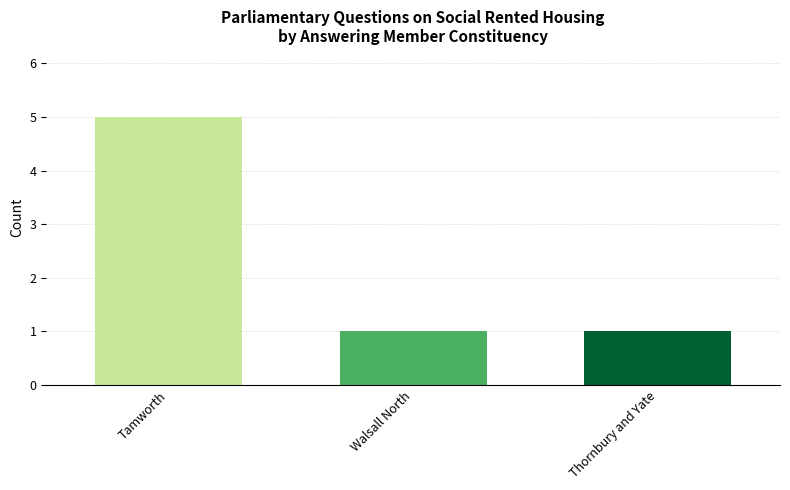

How many categories are shown in the chart?

3